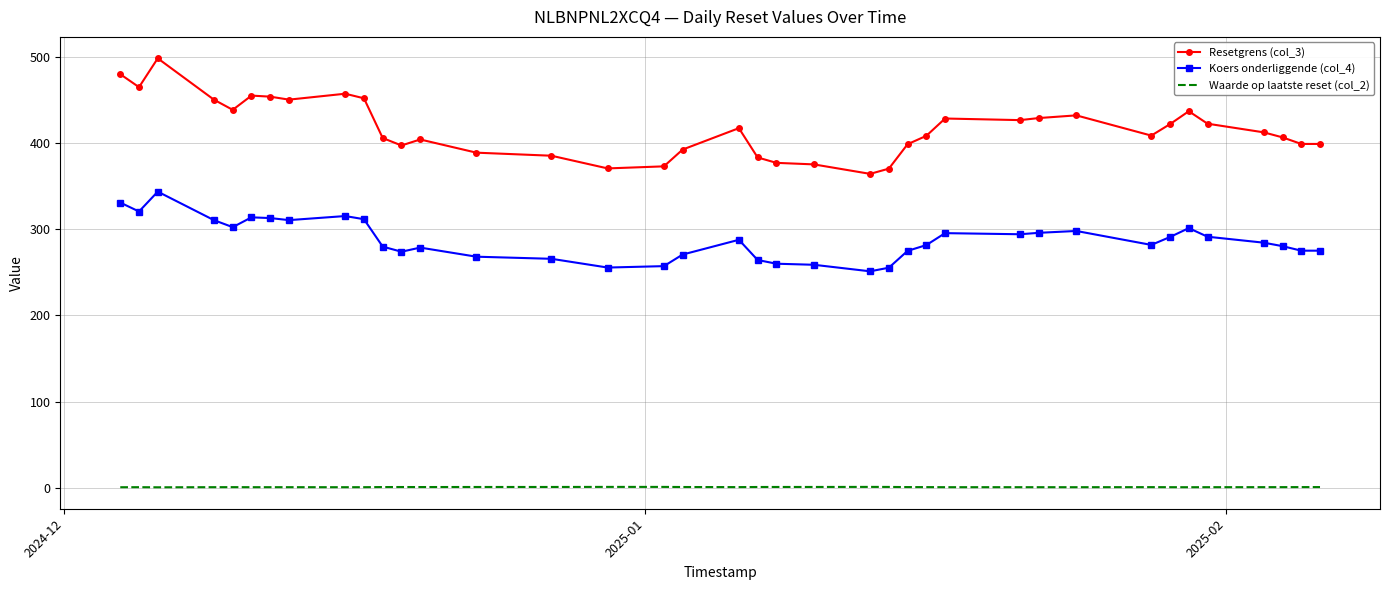

What is the difference between the maximum and minimum values in the Koers onderliggende (col_4) series?

92.4